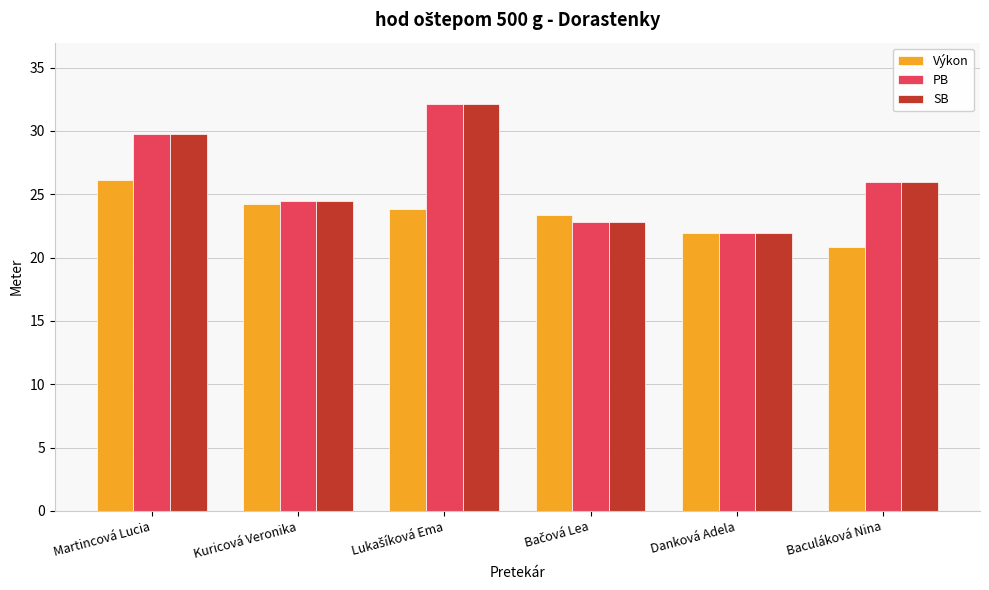

What is the total value across all series at Danková Adela?

65.8